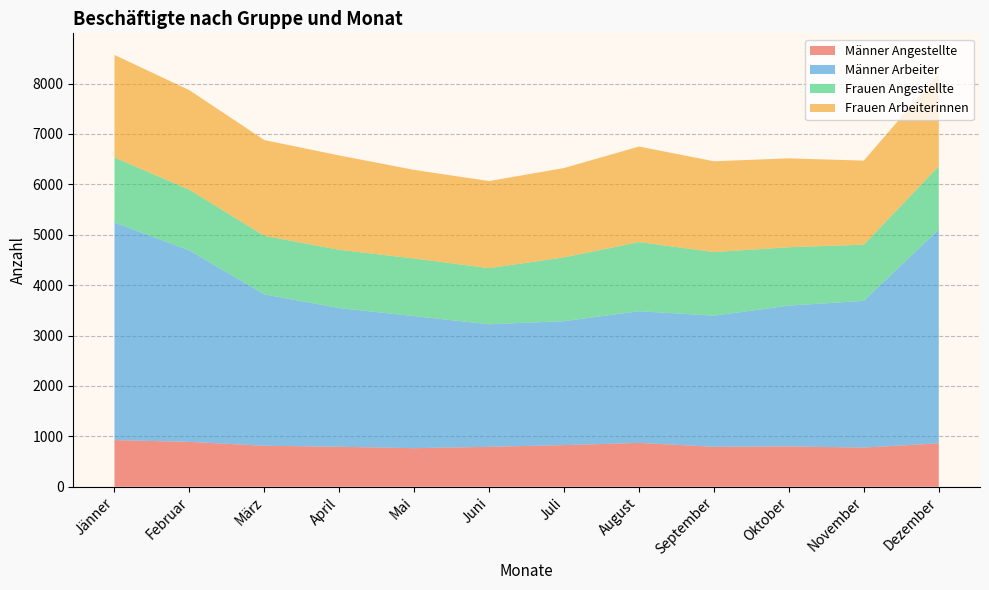

Reading left to right, list all the values displayed in this chart.

Männer Angestellte: Jänner=926	Februar=890	März=813	April=793	Mai=765	Juni=792	Juli=826	August=870	September=793	Oktober=800	November=777	Dezember=861
Männer Arbeiter: Jänner=4317	Februar=3799	März=3004	April=2753	Mai=2621	Juni=2432	Juli=2460	August=2613	September=2602	Oktober=2794	November=2912	Dezember=4245
Frauen Angestellte: Jänner=1291	Februar=1204	März=1162	April=1156	Mai=1143	Juni=1114	Juli=1266	August=1372	September=1262	Oktober=1159	November=1115	Dezember=1254
Frauen Arbeiterinnen: Jänner=2035	Februar=1976	März=1900	April=1872	Mai=1758	Juni=1728	Juli=1773	August=1896	September=1802	Oktober=1763	November=1668	Dezember=1840